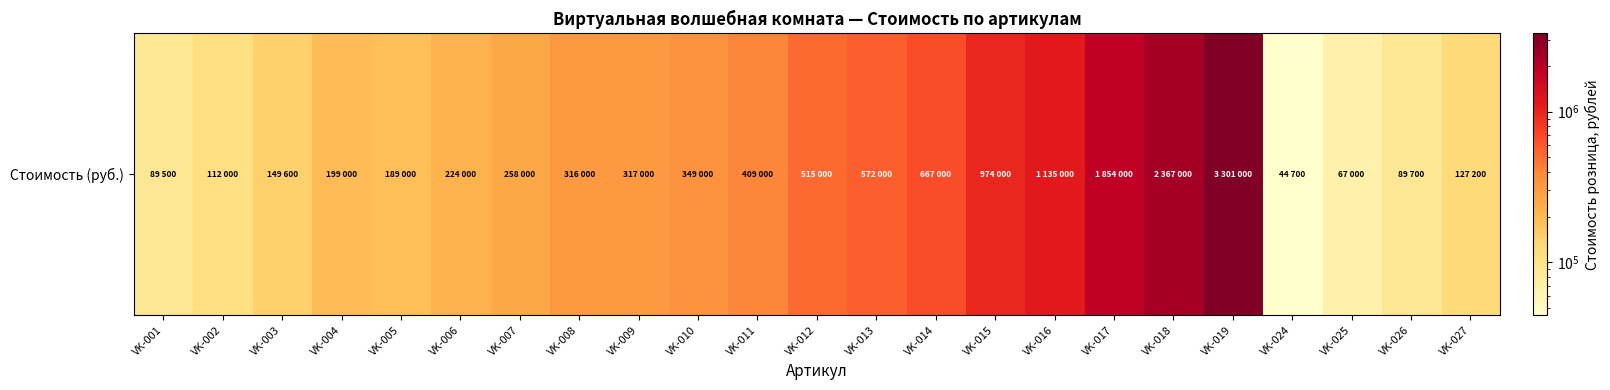

What is the sum of all values?

14325700